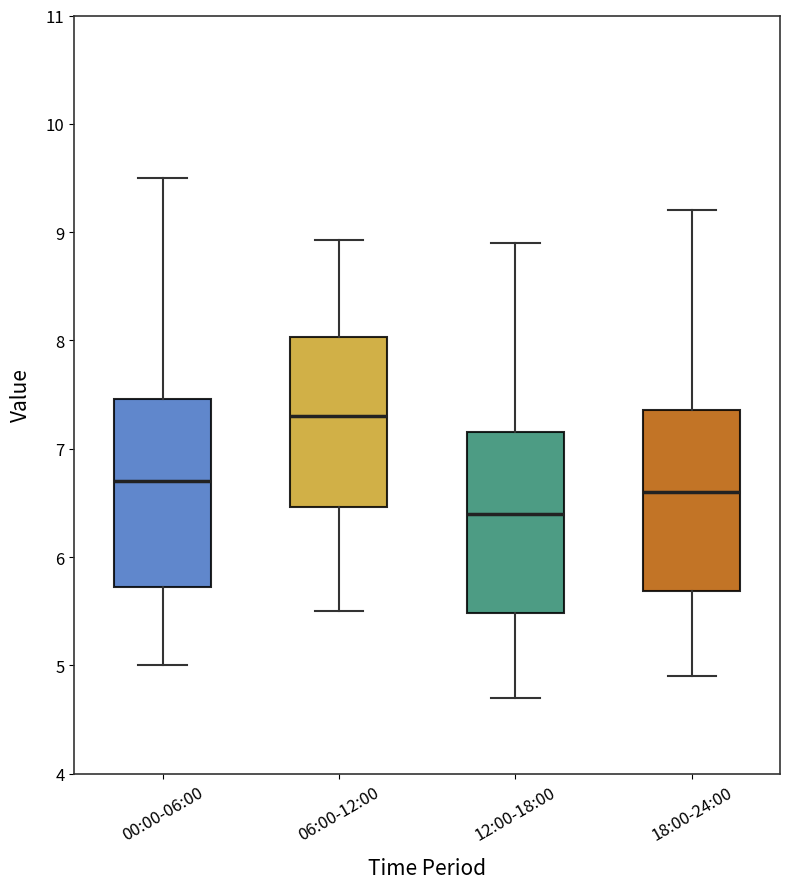

Reading left to right, transcribe this box plot: for each box, give where its median line is, the range the box spans, and where its two whiskers end, as read against the y-axis. The values are not printed on the chart, so give them approximately, as read against the axis.

00:00-06:00: median 6.7, box 5.7 to 7.5, whiskers 5.0 to 9.5
06:00-12:00: median 7.3, box 6.5 to 8.0, whiskers 5.5 to 8.9
12:00-18:00: median 6.4, box 5.5 to 7.2, whiskers 4.7 to 8.9
18:00-24:00: median 6.6, box 5.7 to 7.4, whiskers 4.9 to 9.2